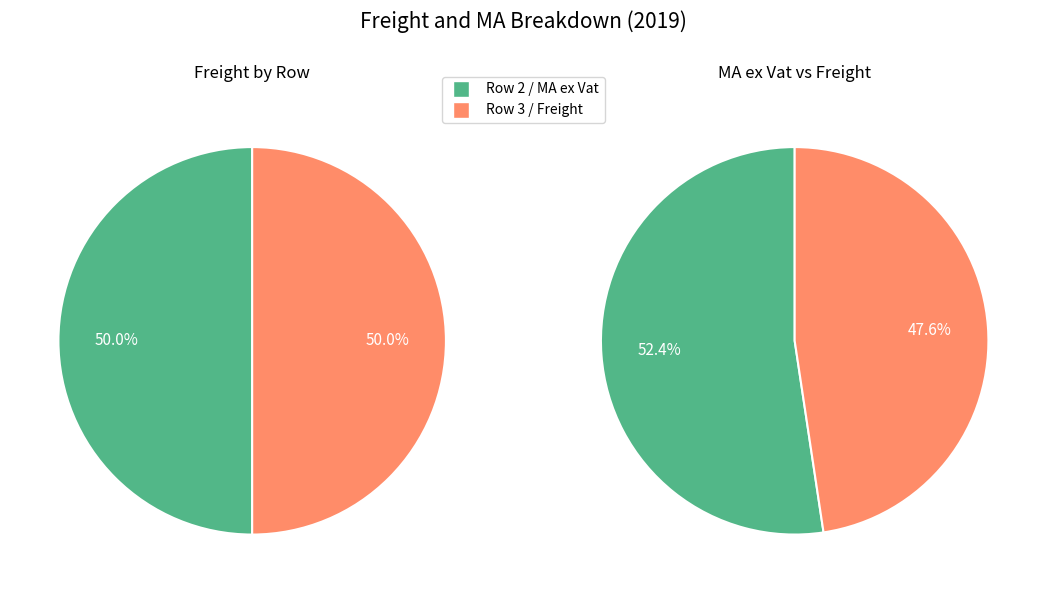

Does Row 3 represent more than half of the total?

No